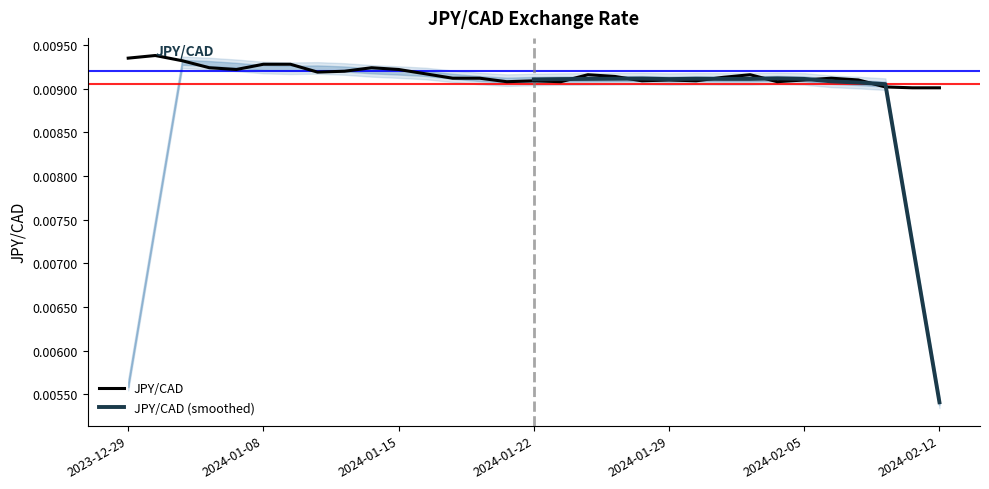

The value at 2024-01-23 is 0.0. True or false?

False